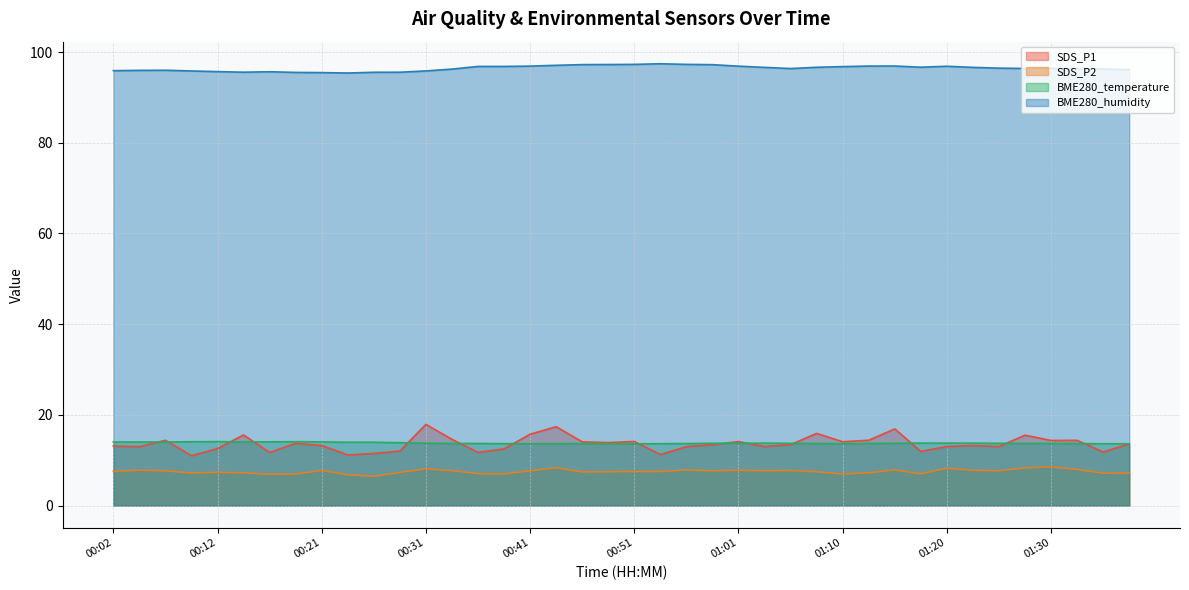

What is the difference between the BME280_temperature values at 00:09 and 00:58?

0.3